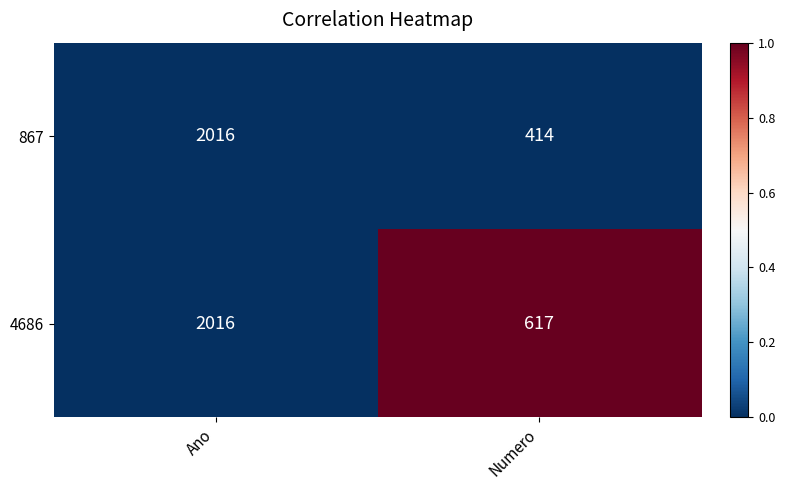

Which series has the largest range (max minus min)?

867